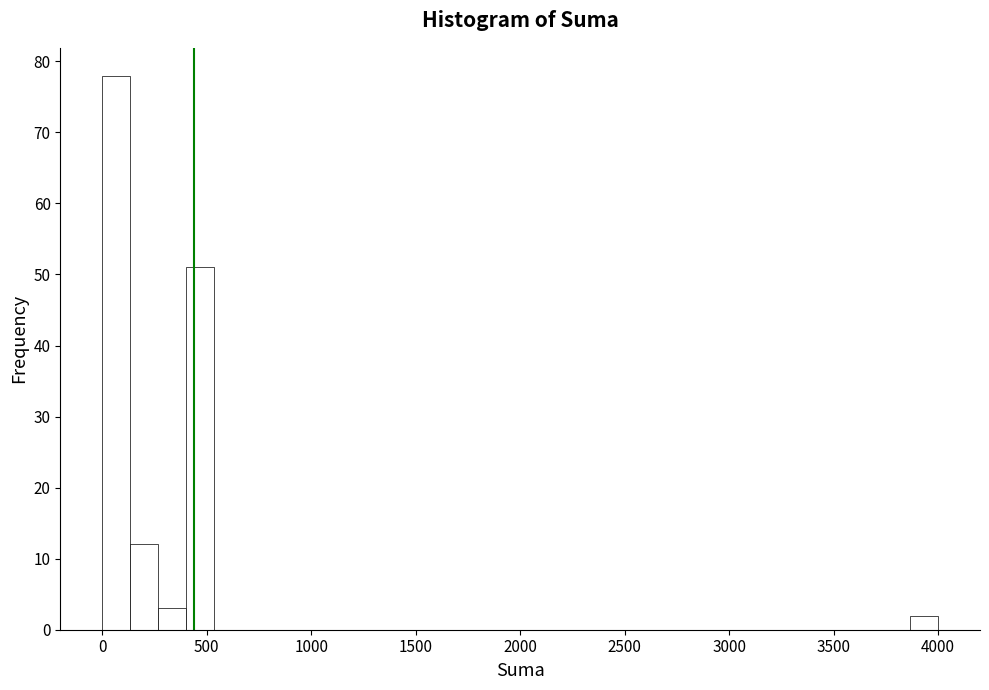

Read against the x-axis, roughly where is the centre of the tallest bar?

50